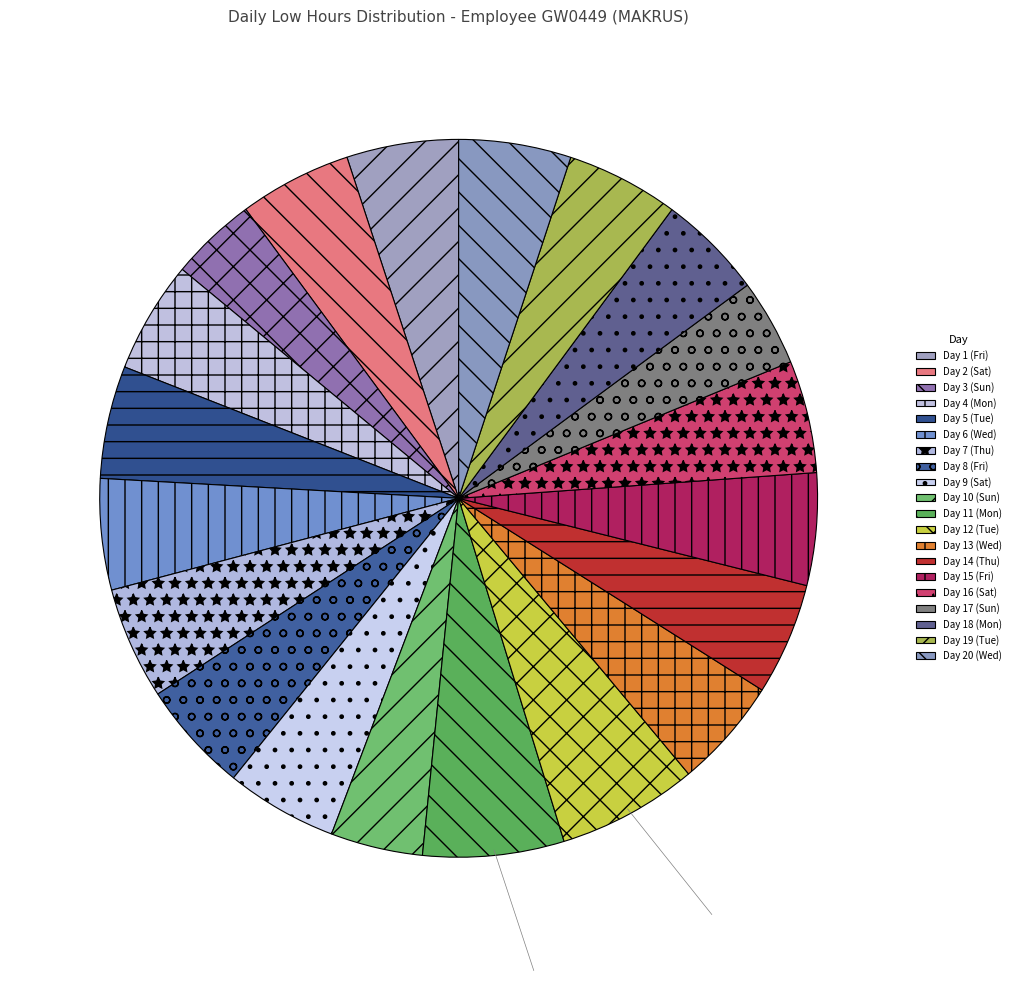

Count the number of slices in the pie.

20